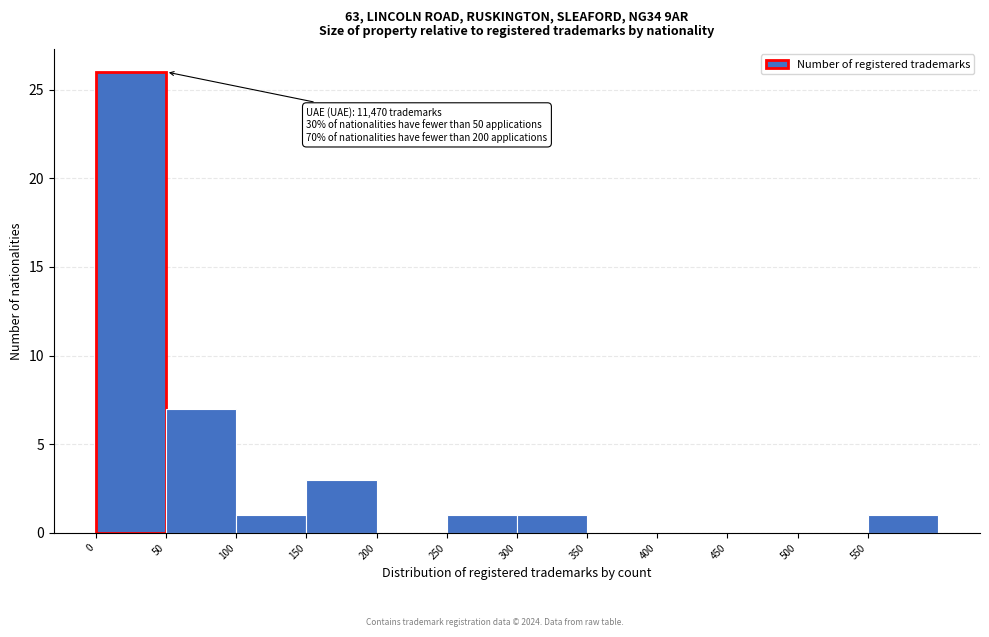

Which range on the x-axis has the tallest bar?

0 to 50